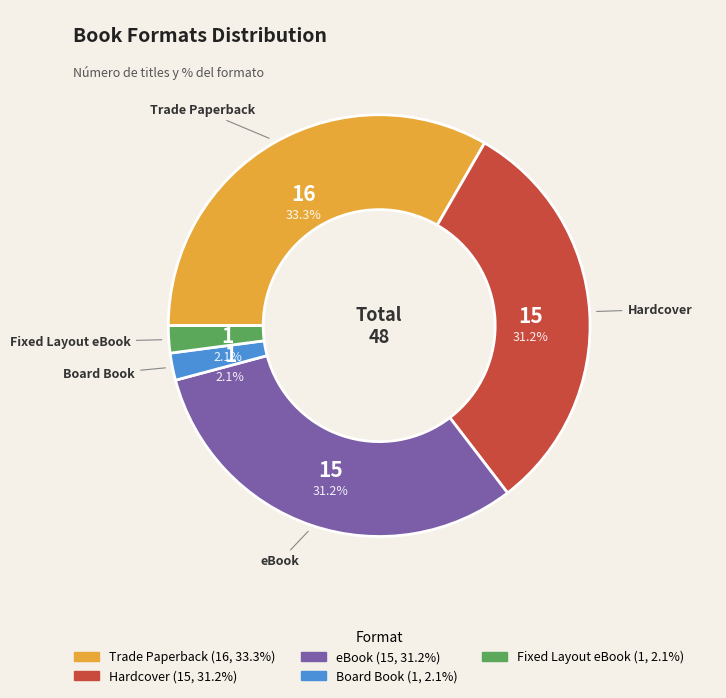

Which slice is the largest?

Trade Paperback